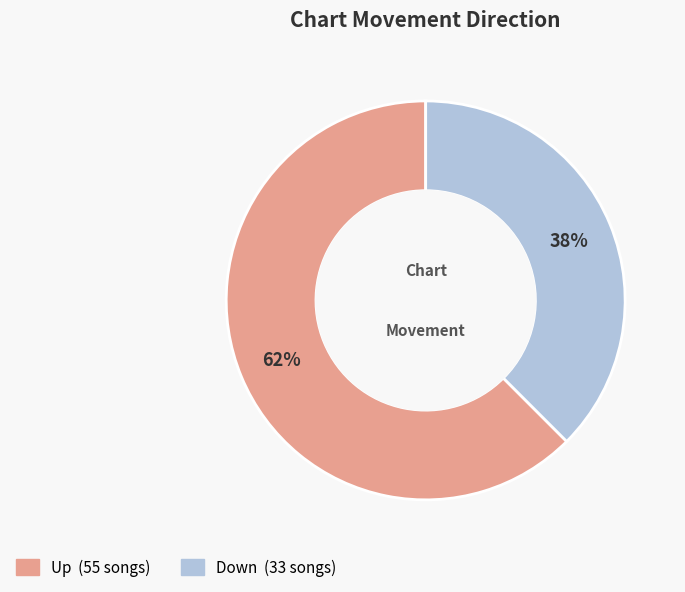

To the nearest percent, what is the average slice percentage?

50%